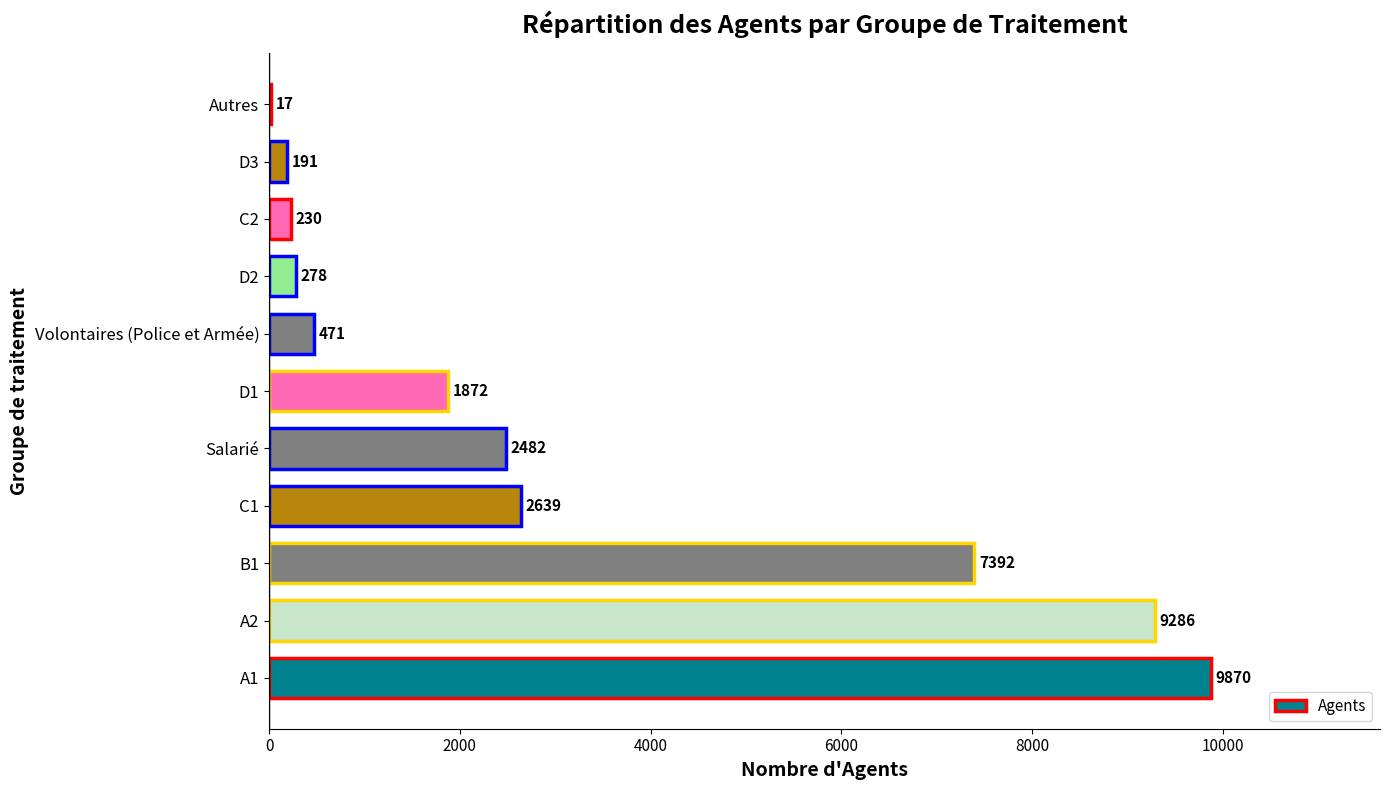

Which category has the highest value across all series?

A1